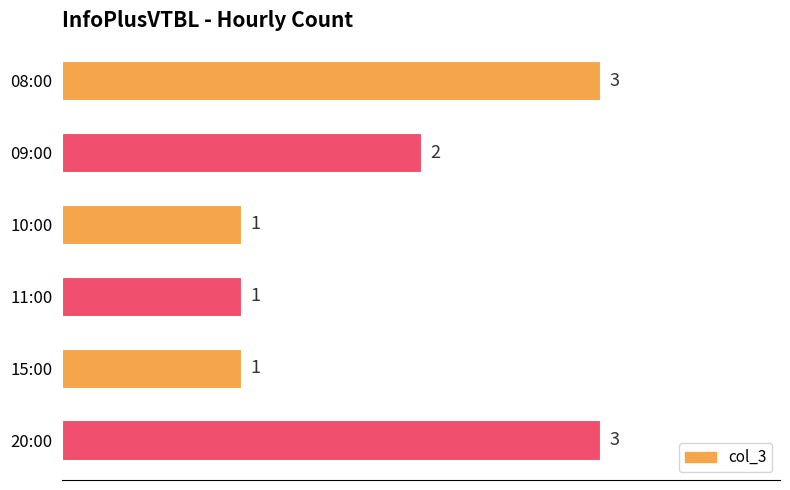

What is the sum of all values?

11